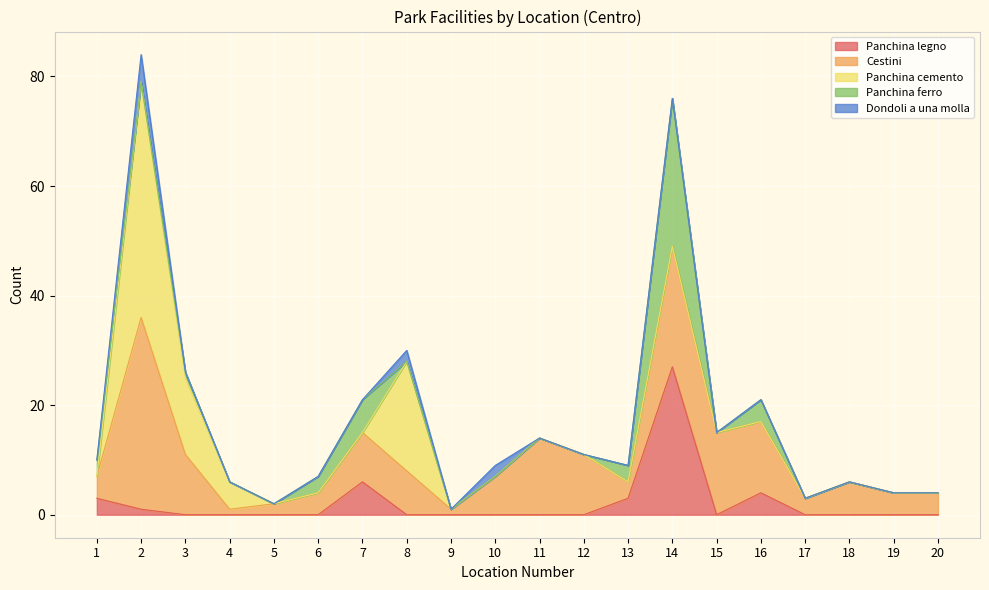

In Panchina legno, how many points are lower than both neighbors (excluding endpoints)?

1